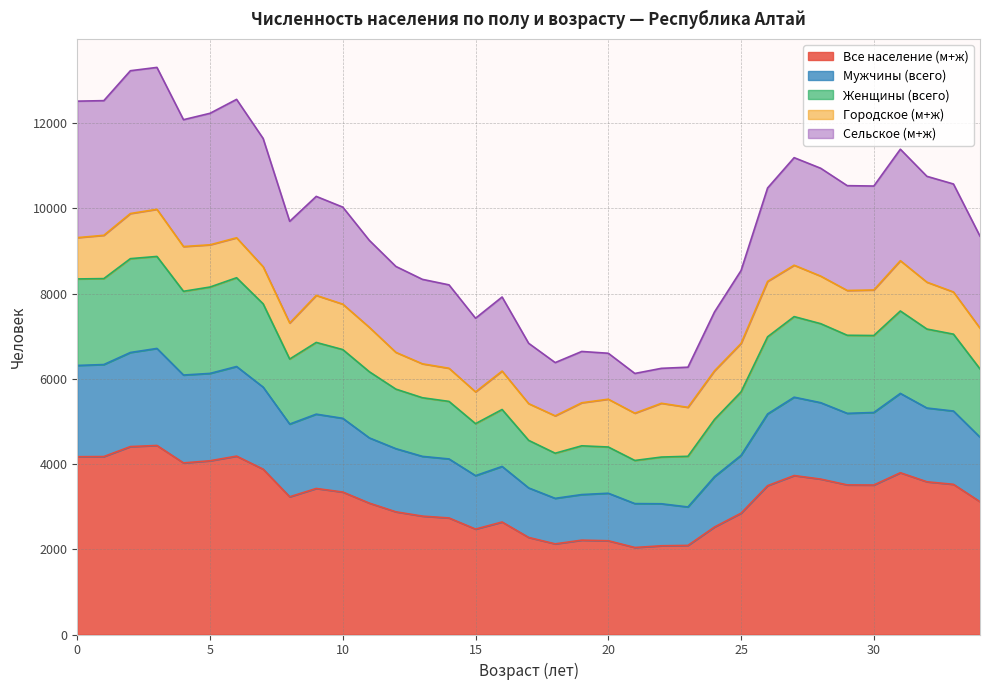

At which category is the sum across all series the highest?

3